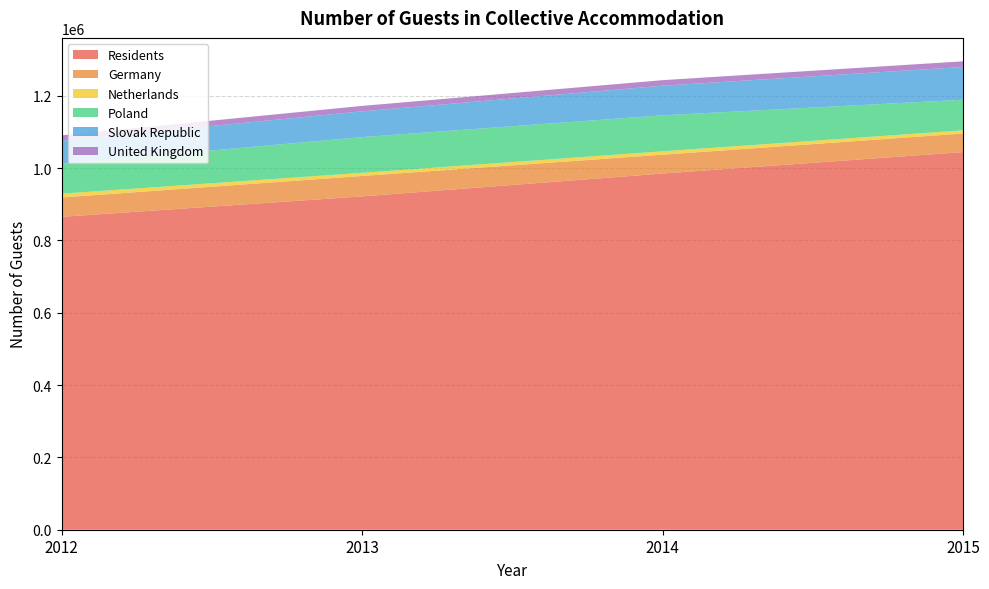

Reading left to right, extract all data points from this chart.

Residents: 865462	921920	985181	1044564
Germany: 53459	56508	52072	51275
Netherlands: 10641	8724	9406	8801
Poland: 82491	98701	99502	84603
Slovak Republic: 64107	71394	81961	90585
United Kingdom: 14721	15007	15369	15748